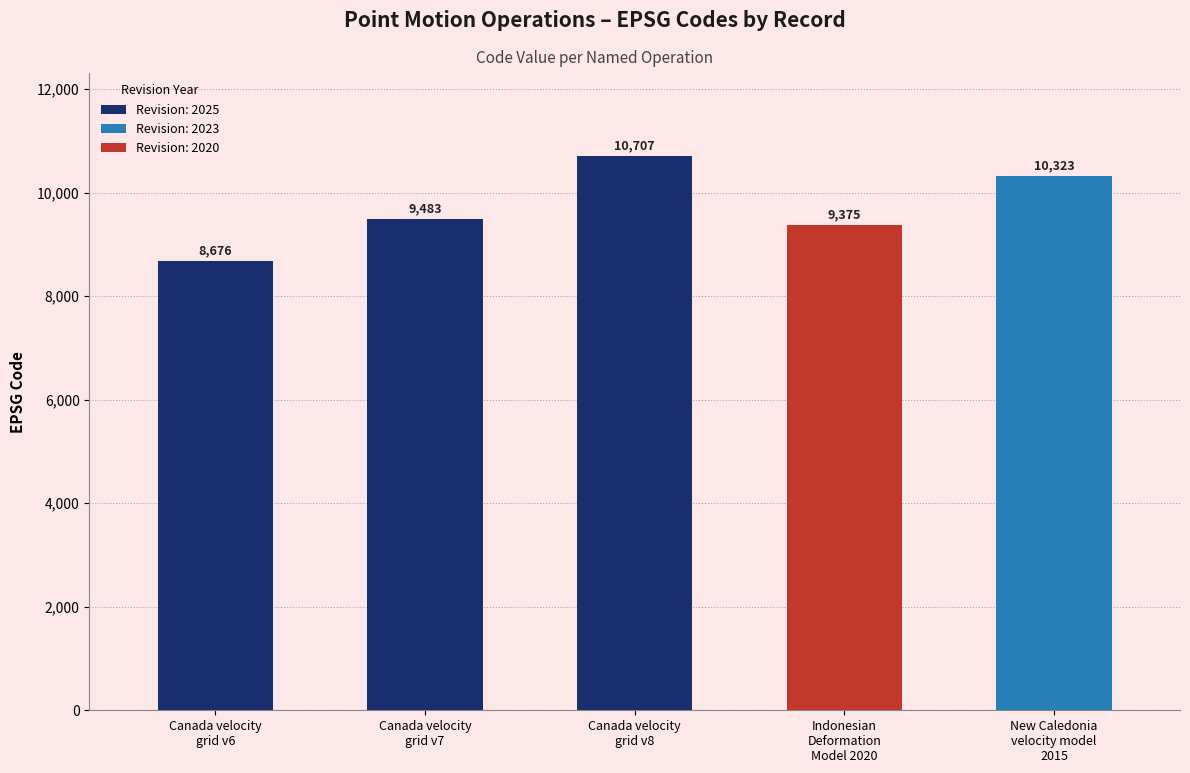

What is the average value?

9713